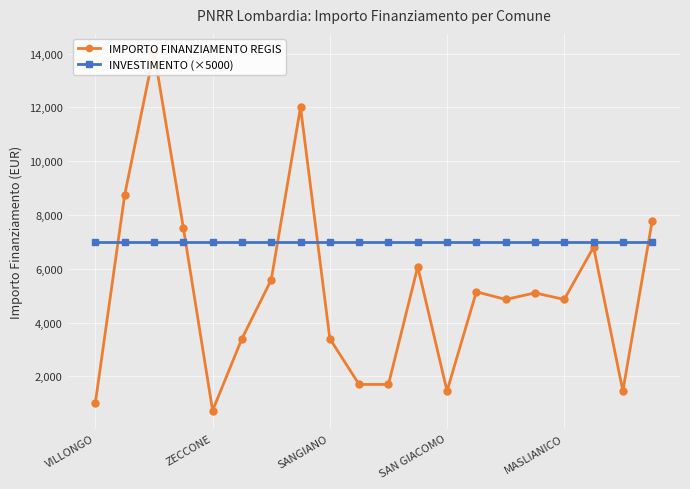

How many lines are shown in the chart?

2